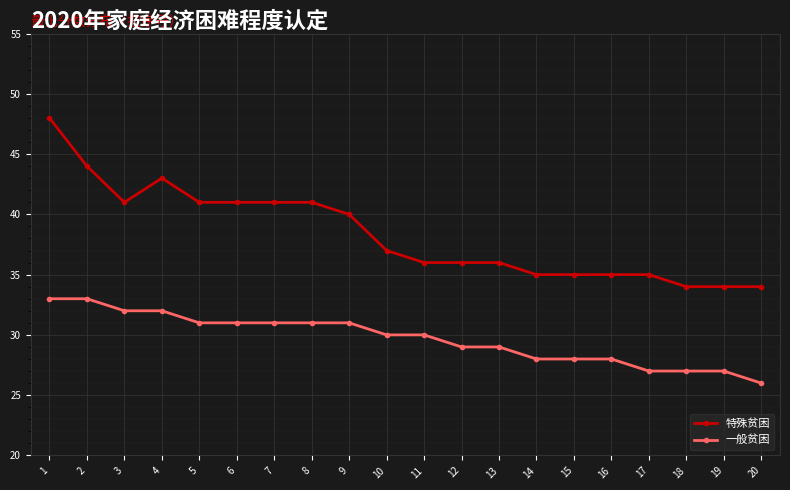

Read the 特殊贫困 value at 19.

34